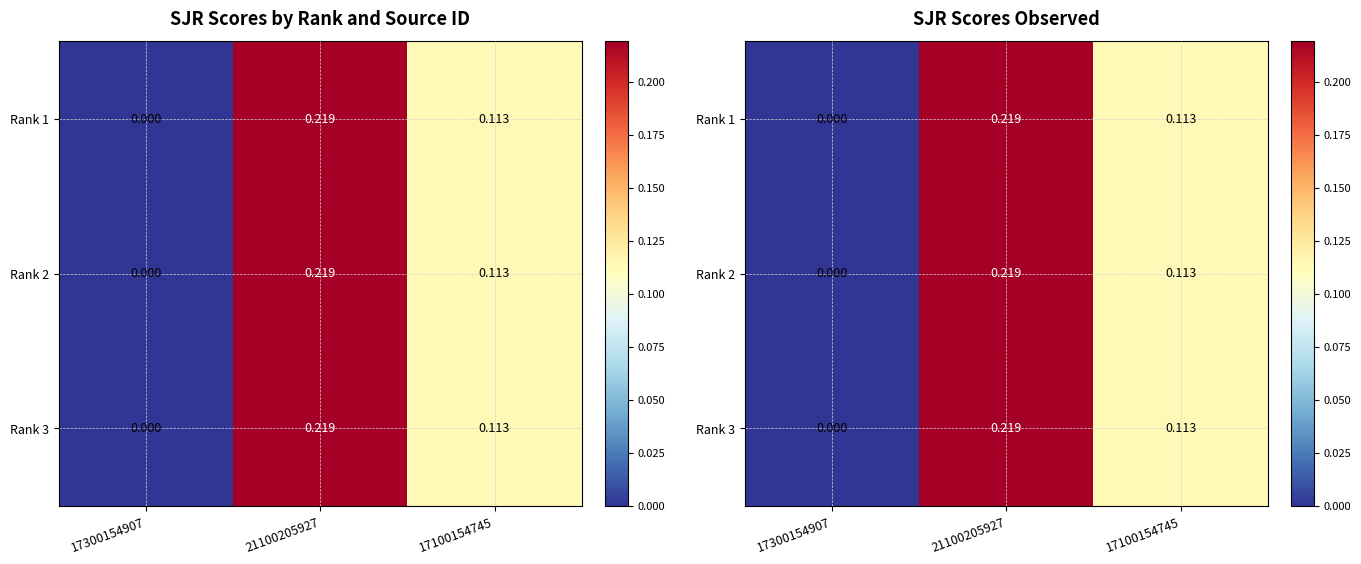

At how many categories does at least one series exceed 0?

2